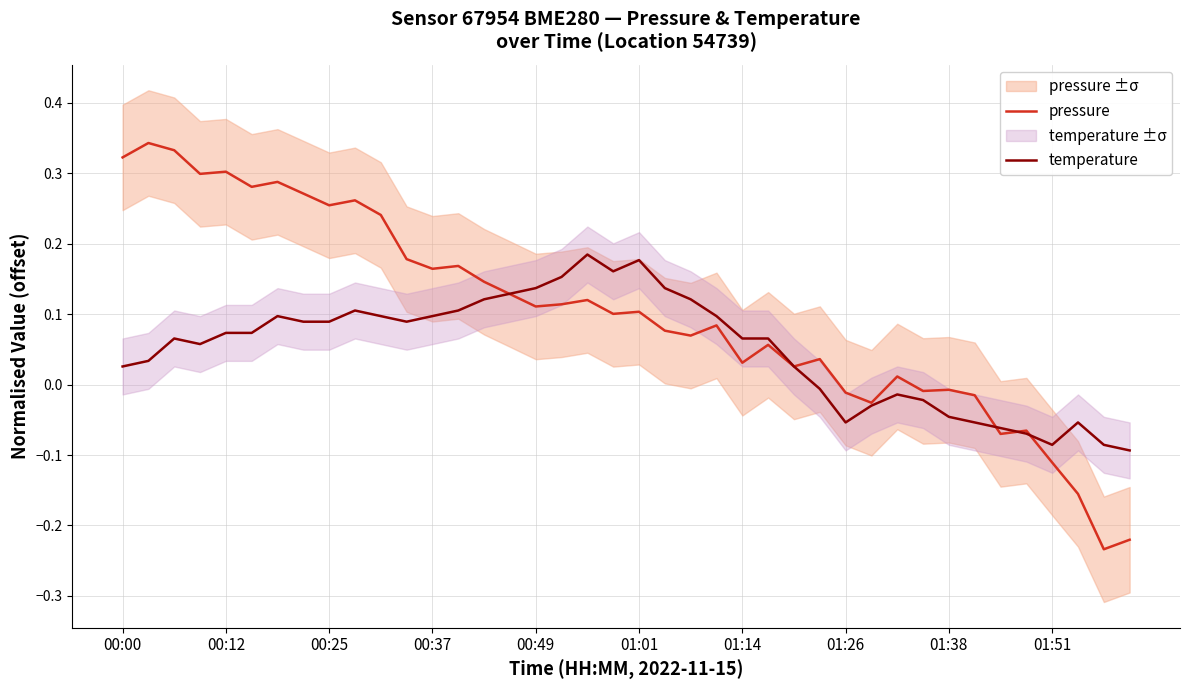

What is the value of the temperature point at the 15th from the left?

0.1